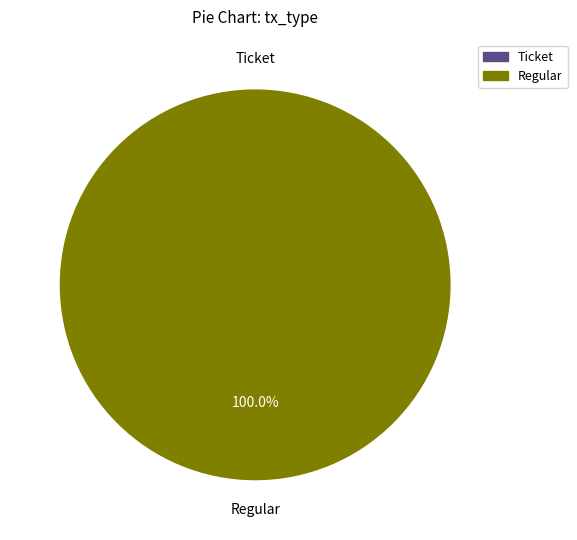

Combined, do Regular and Ticket account for over 50%?

Yes